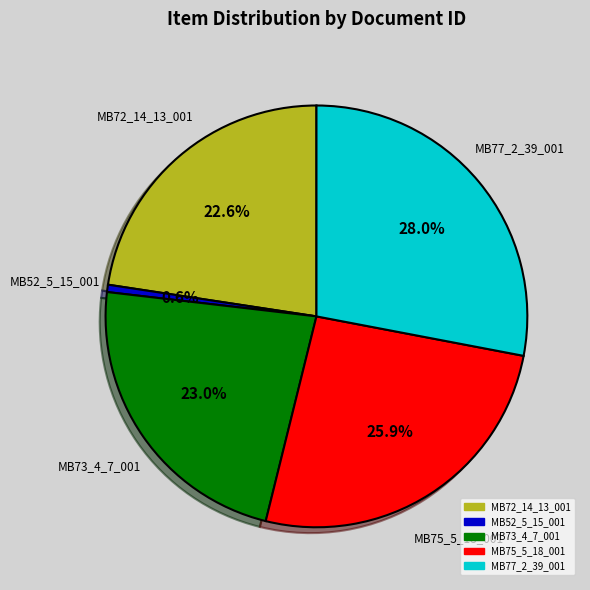

Is the sum of MB72_14_13_001 and MB52_5_15_001 greater than half?

No